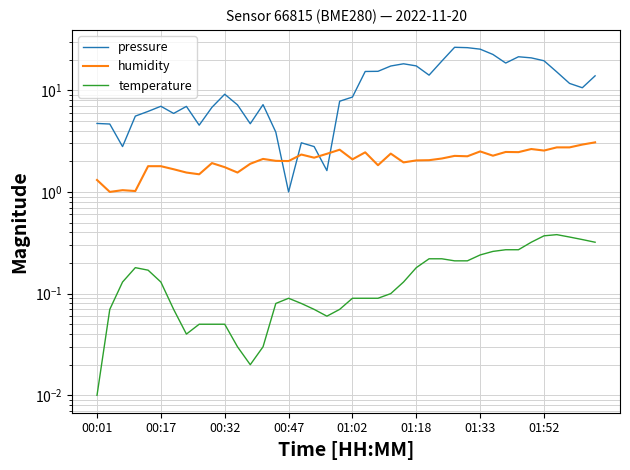

In temperature, how many points are higher than both neighbors (excluding endpoints)?

3